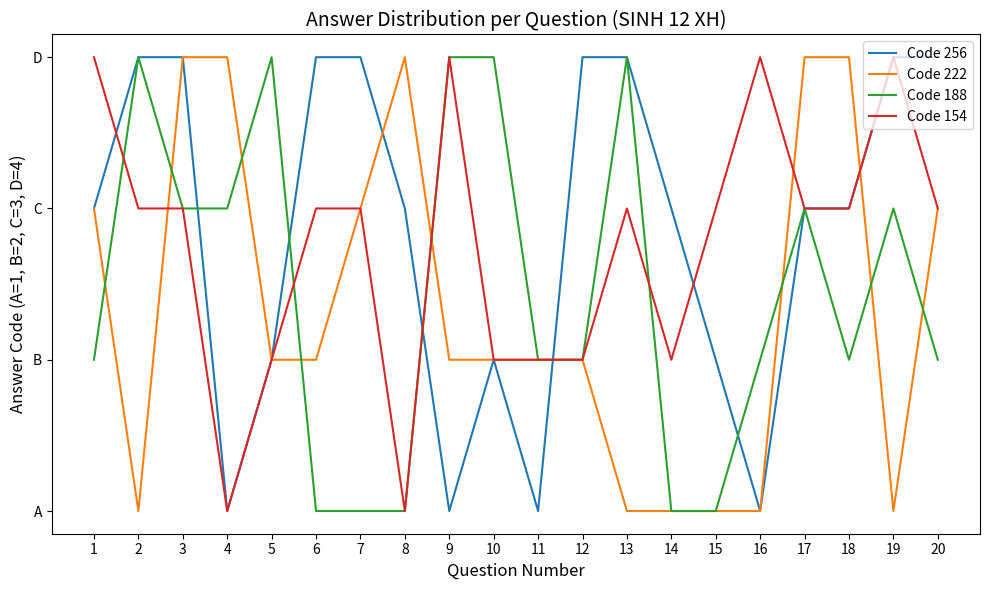

What are all the series names shown in the legend?

Code 256, Code 222, Code 188, Code 154